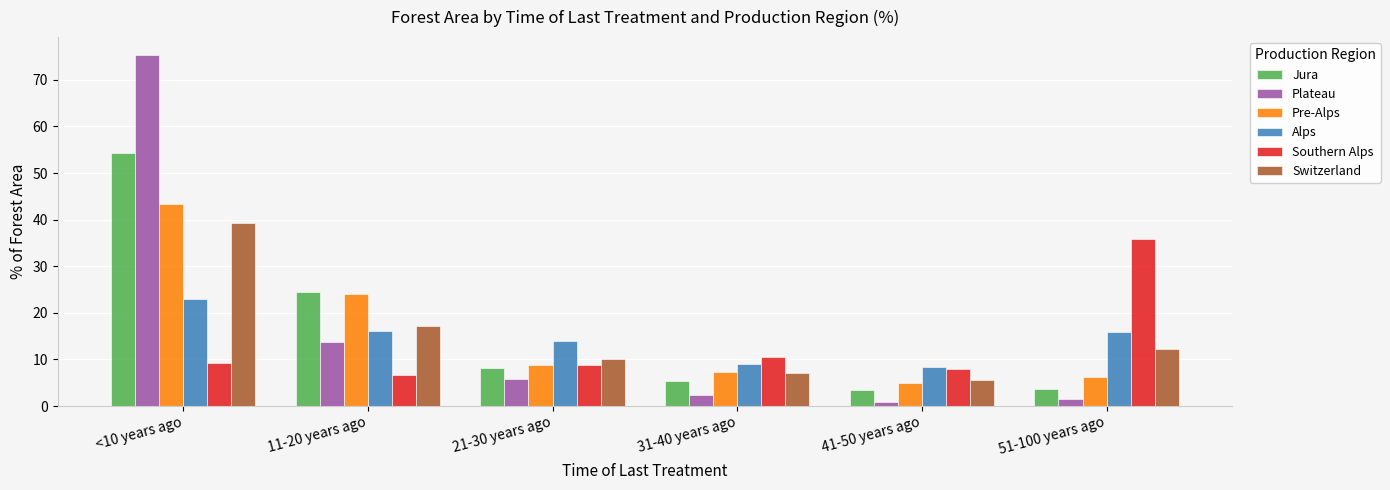

Between 21-30 years ago and 51-100 years ago, which series saw the biggest shift?

Southern Alps